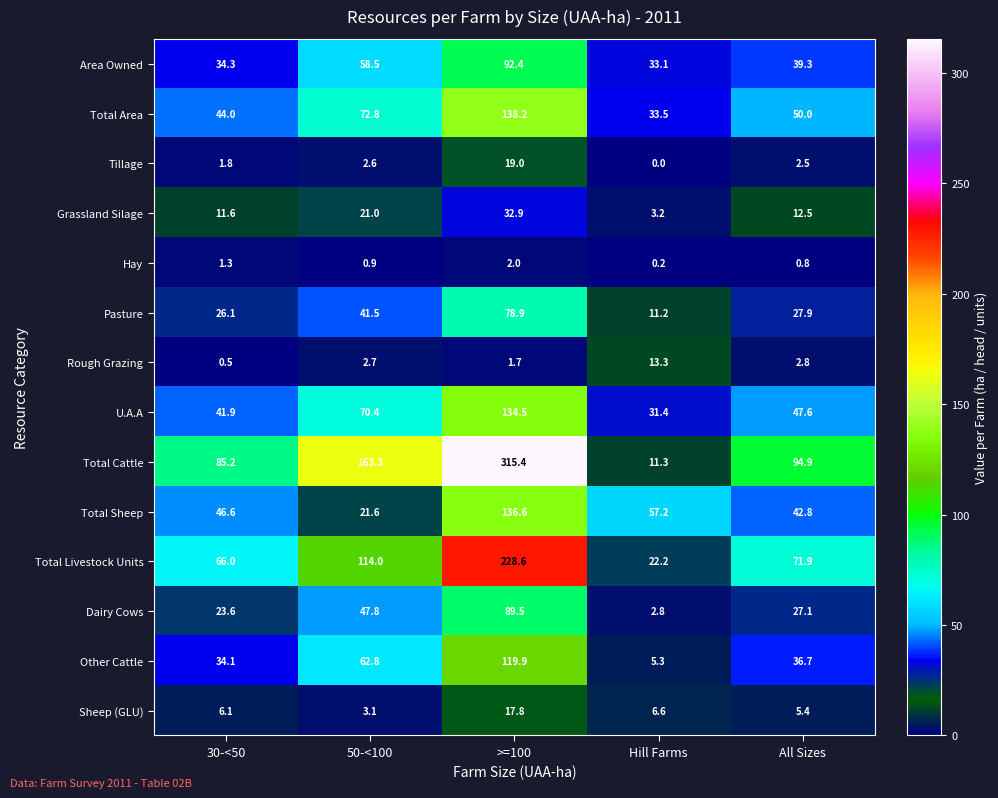

Is it true that Total Area equals 44.0 at 30-<50?

True